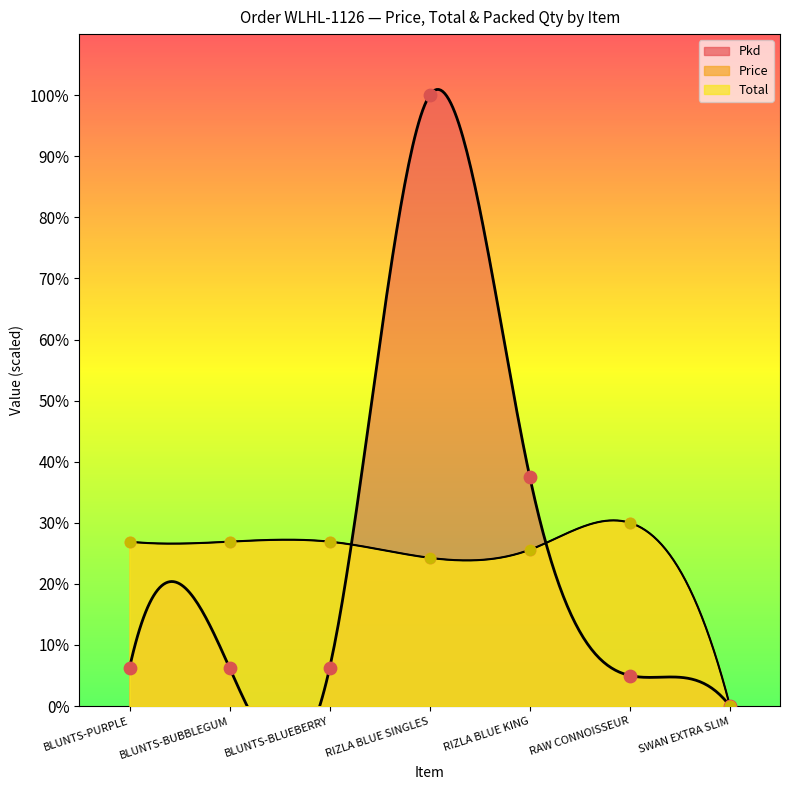

Which series has the largest total across all categories?

Pkd